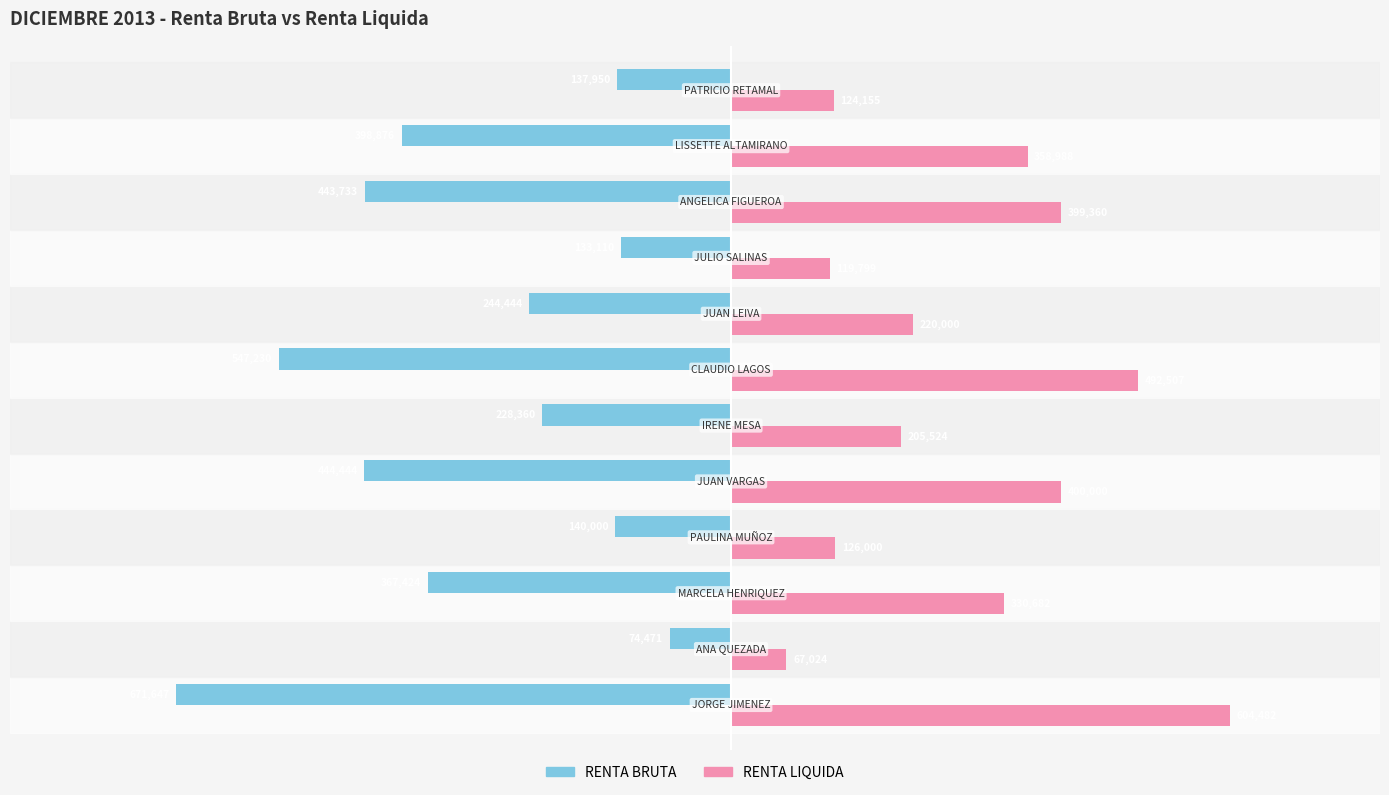

Which series has the widest spread of values?

RENTA BRUTA